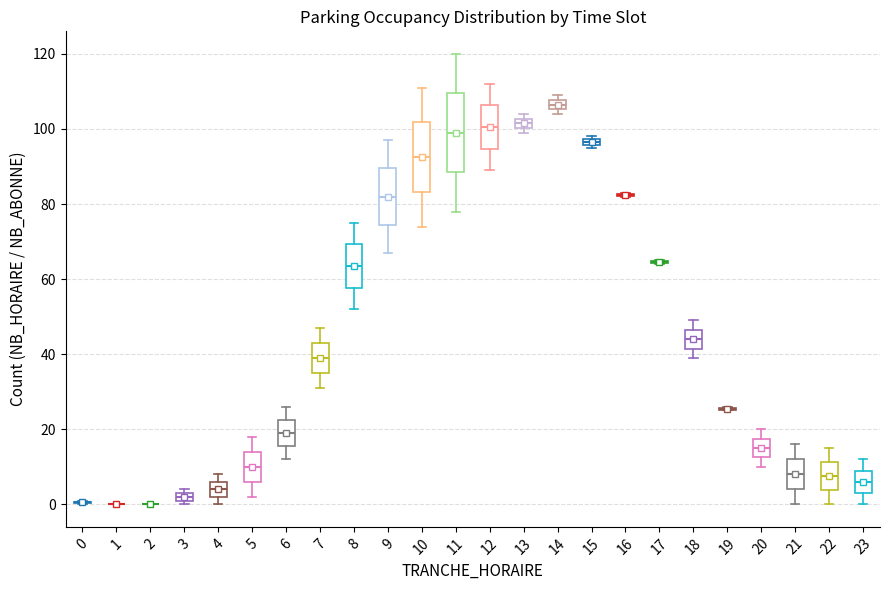

Which box is the tallest, from its lower edge to its upper edge?

11